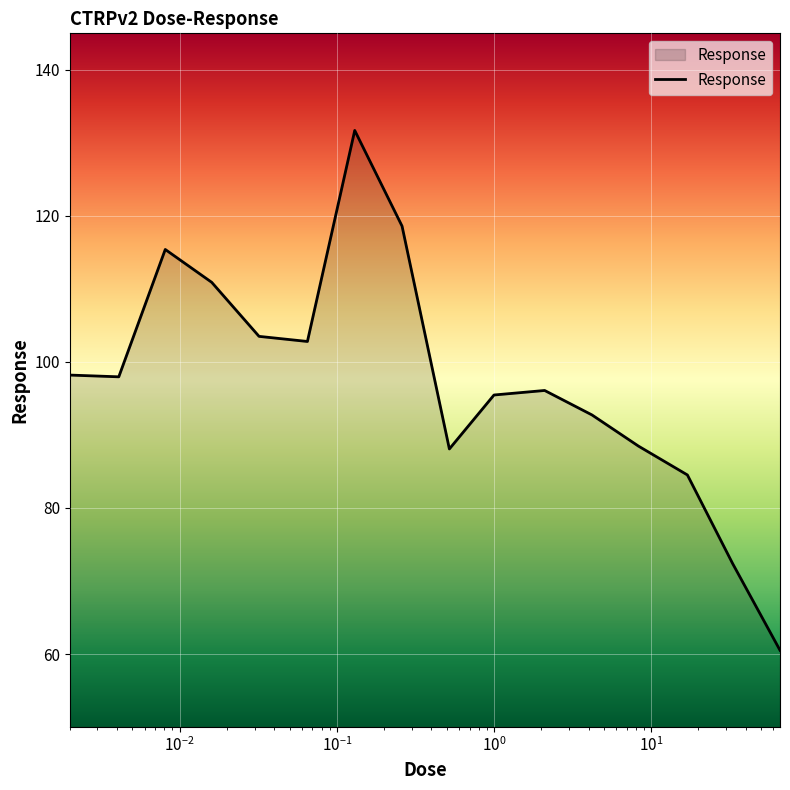

What is the minimum value shown in the chart?

60.5